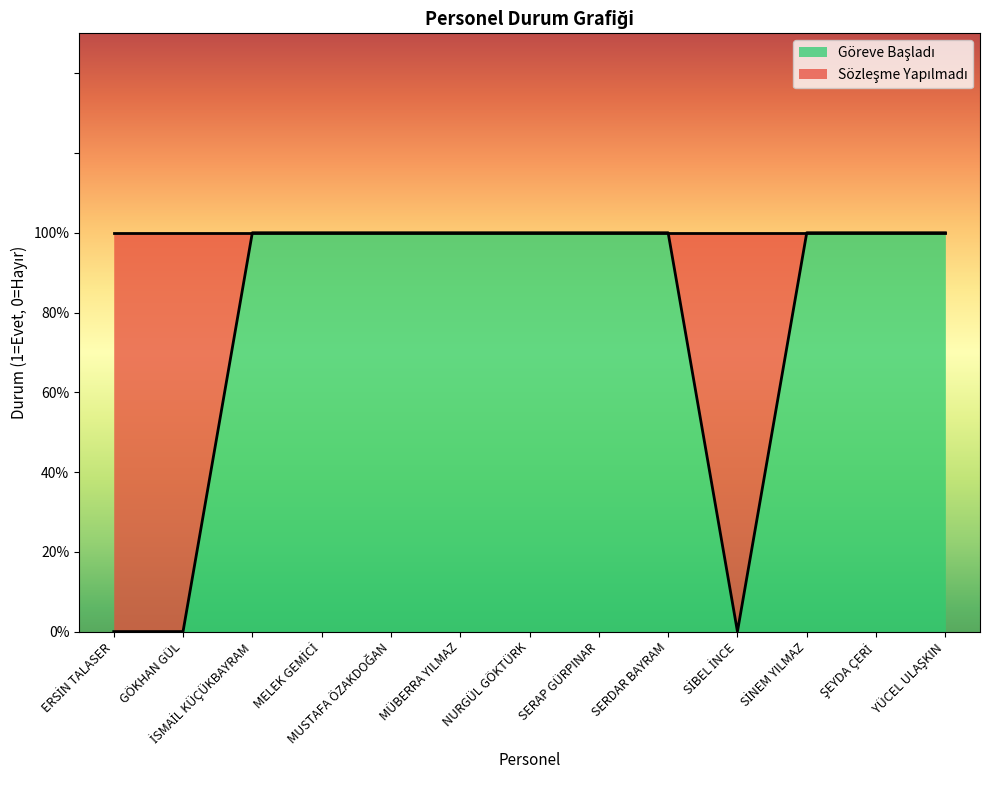

Where is the data nearest to the value 0?

ERSİN TALASER